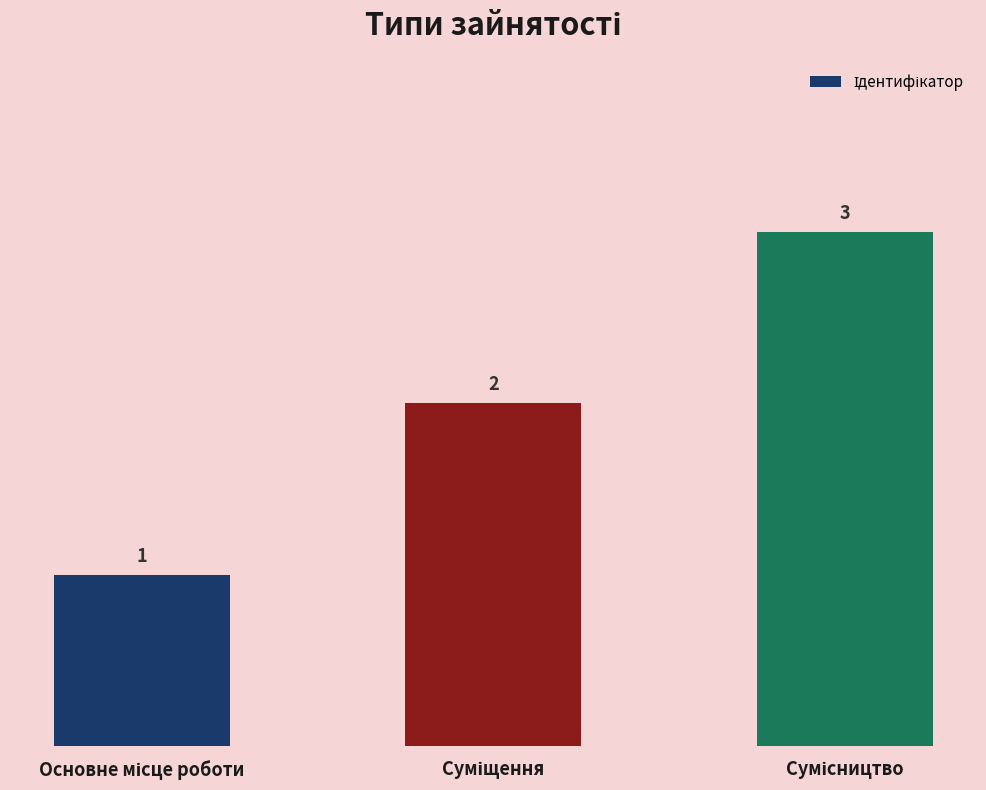

Count the values in the range 1 to 3.

3